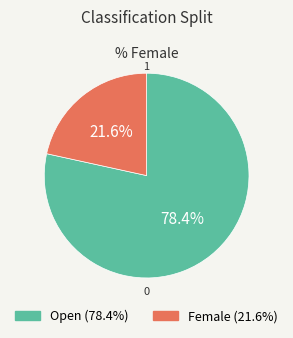

Which category has the smallest portion of the pie?

Female